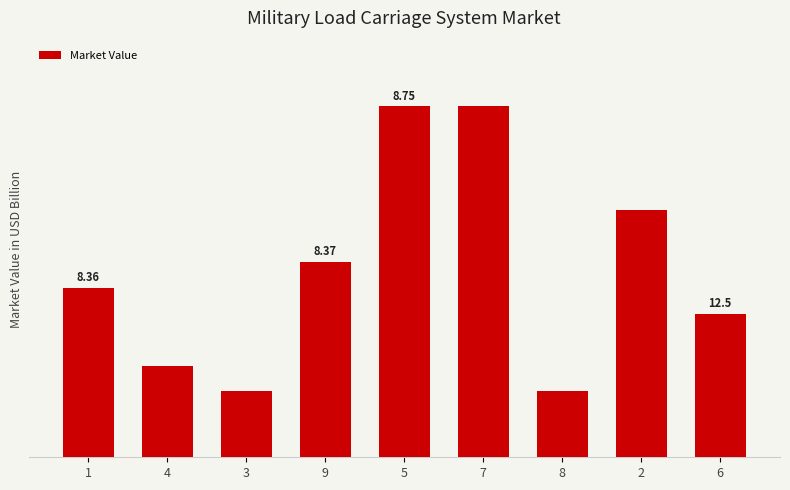

Does the chart contain any negative values?

No